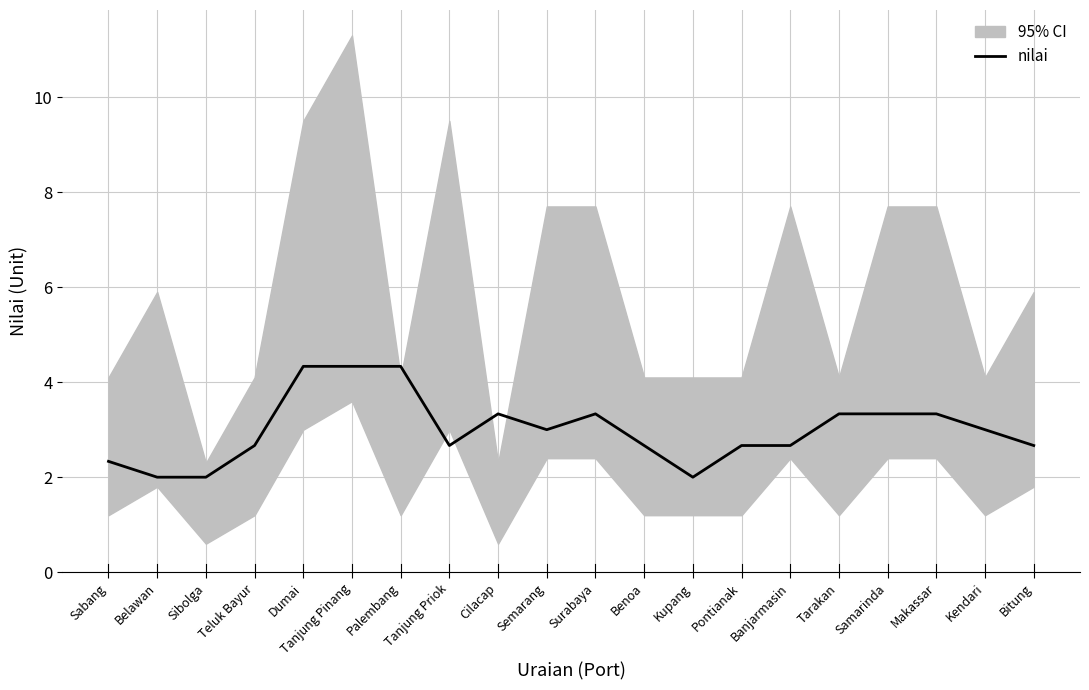

What is the approximate value at Sibolga?

2.0